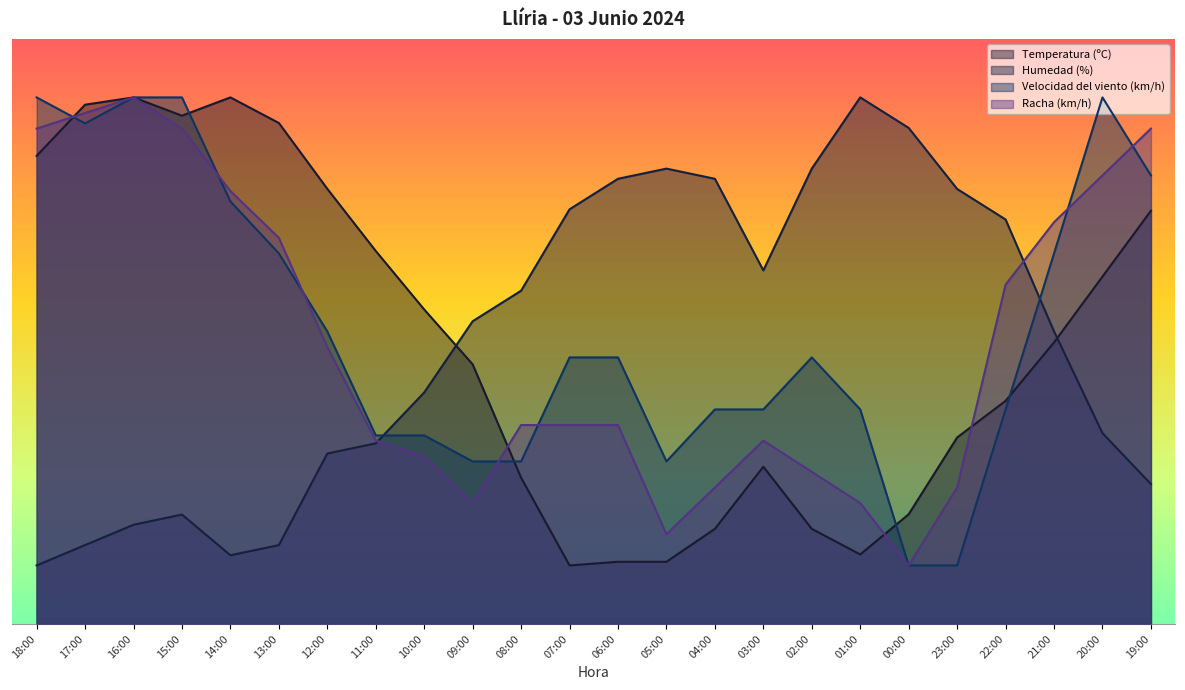

True or false: Velocidad del viento (km/h) has a value of 151.3 at 18:00.

False